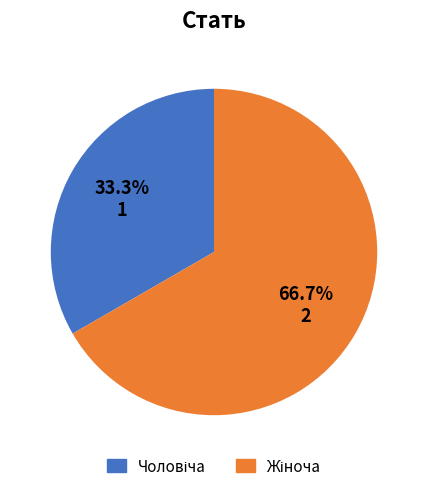

How many slices are in this pie chart?

2